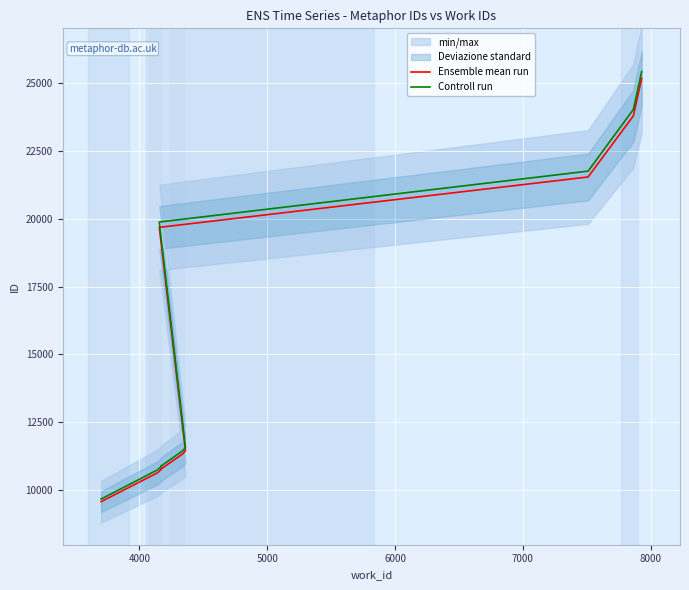

What is the maximum value shown in the chart?

25406.5